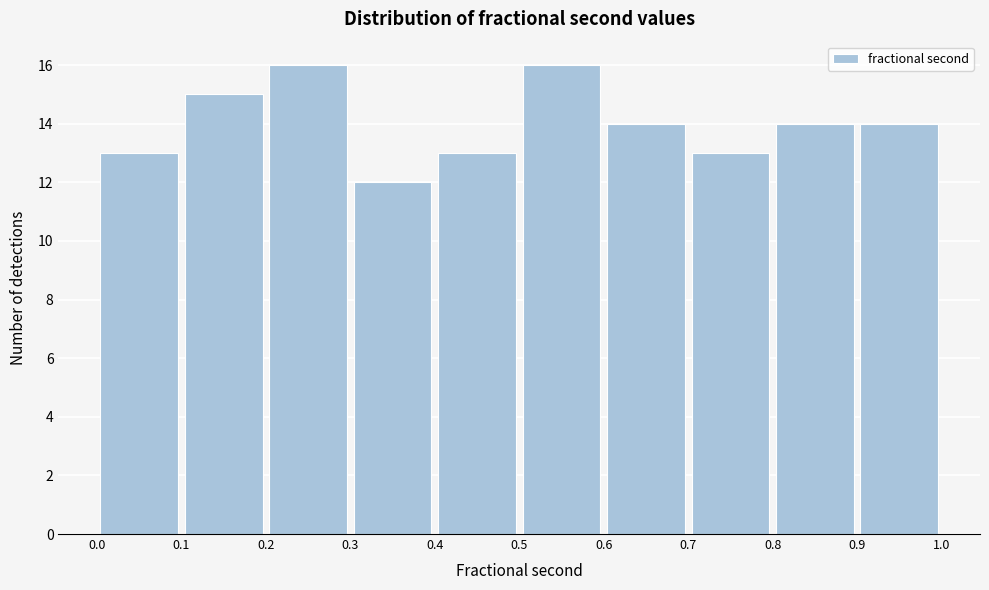

What is the height of the bar covering 0.5 to 0.6 on the x-axis? The values are not printed on the chart, so give them approximately, as read against the axis.

16